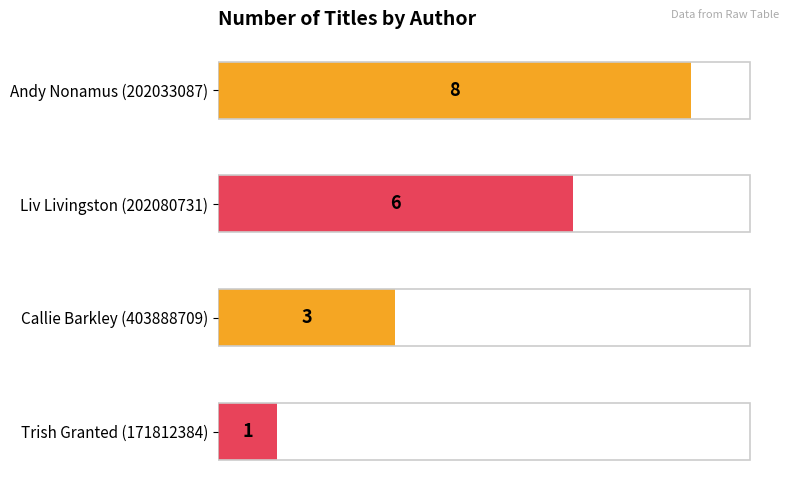

What is the sum of all values?

18